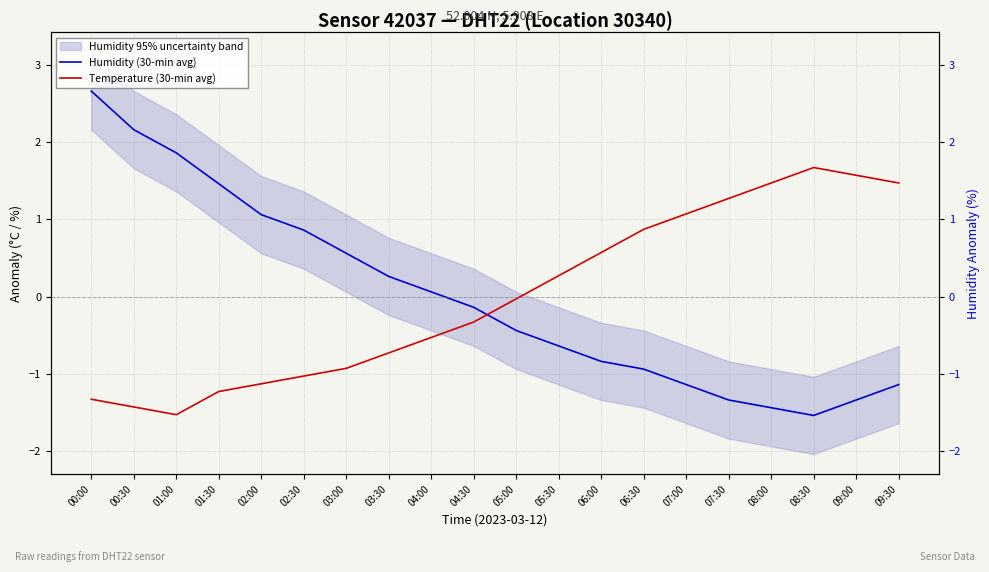

True or false: Temperature (30-min avg) and Humidity (30-min avg) intersect in this chart.

True